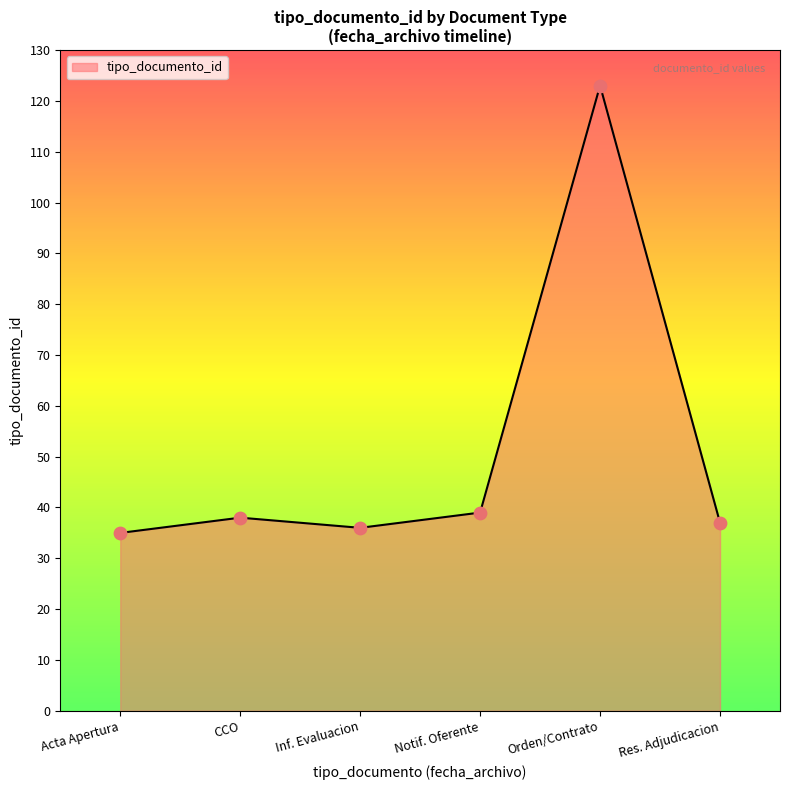

What is the ratio of the value at Inf. Evaluacion to the value at Orden/Contrato?

0.3